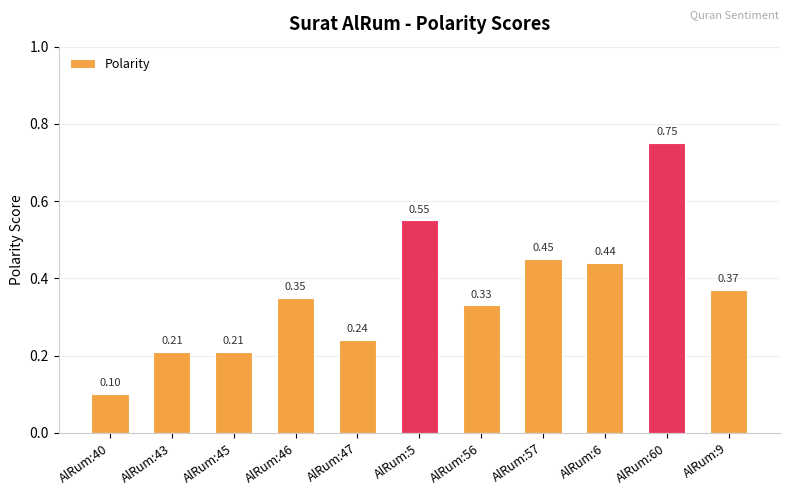

Where is the data nearest to the value 0?

AlRum:40